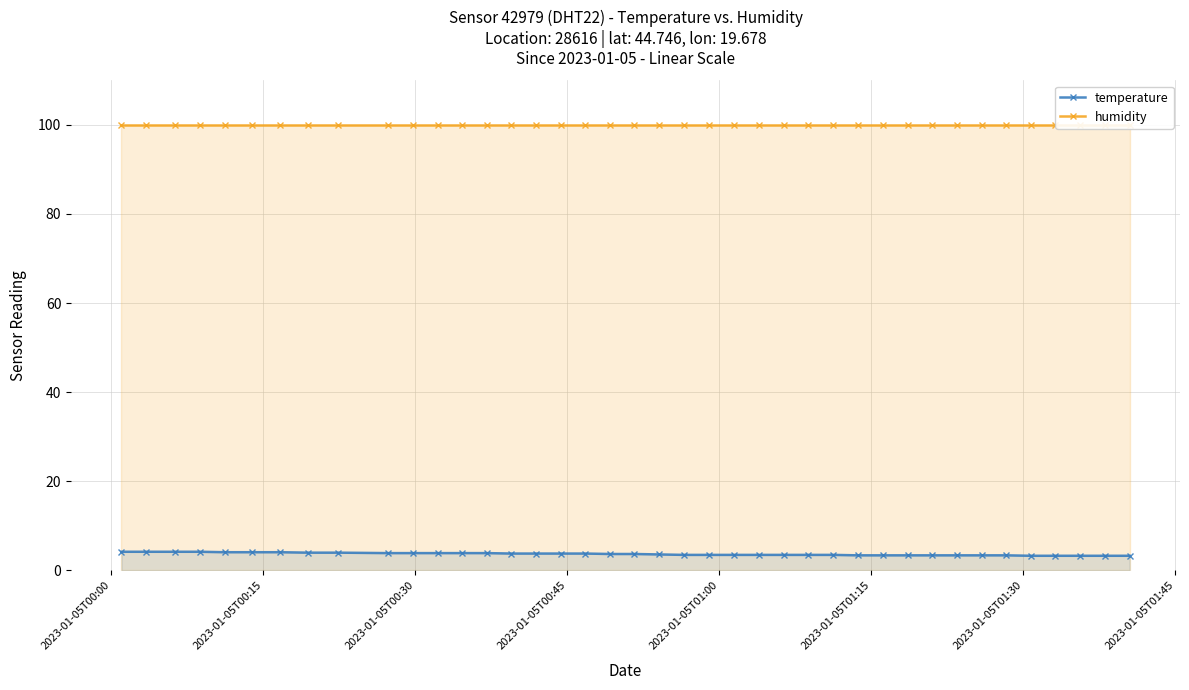

What is the value of the temperature point at the 7th from the left?

4.1